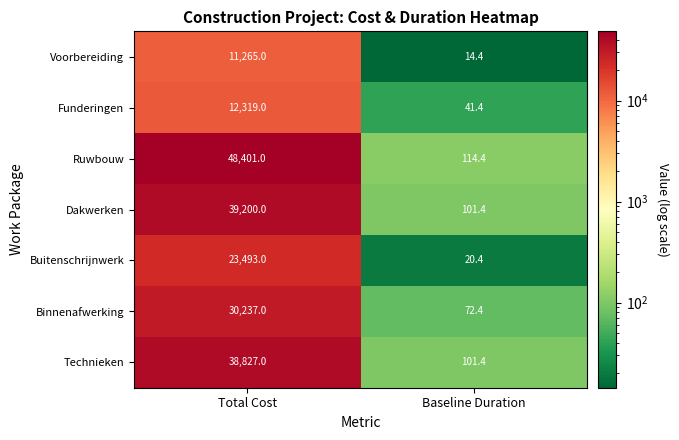

The value of Technieken at Total Cost is 38827.0. True or false?

True